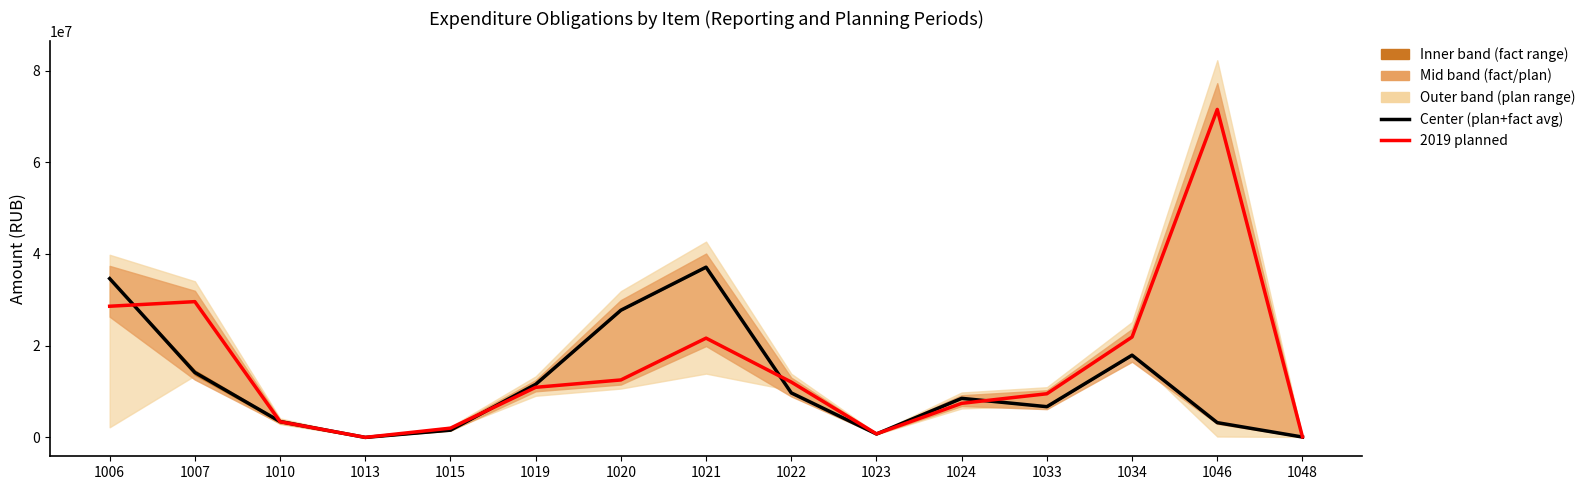

At how many categories does at least one series exceed 63187211?

1